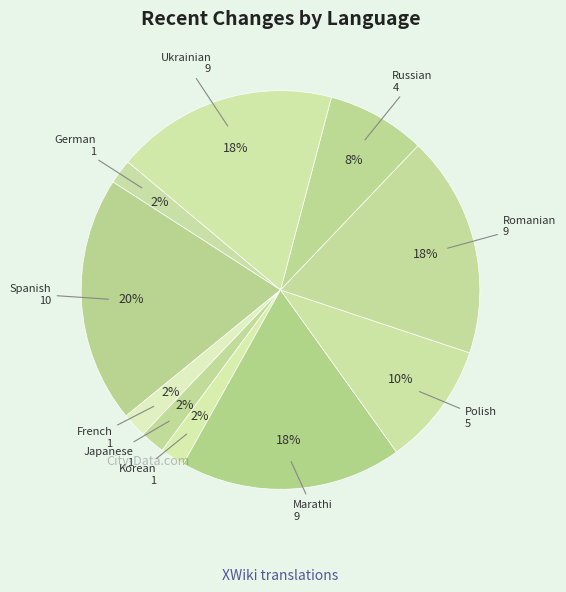

How many slices are in this pie chart?

10